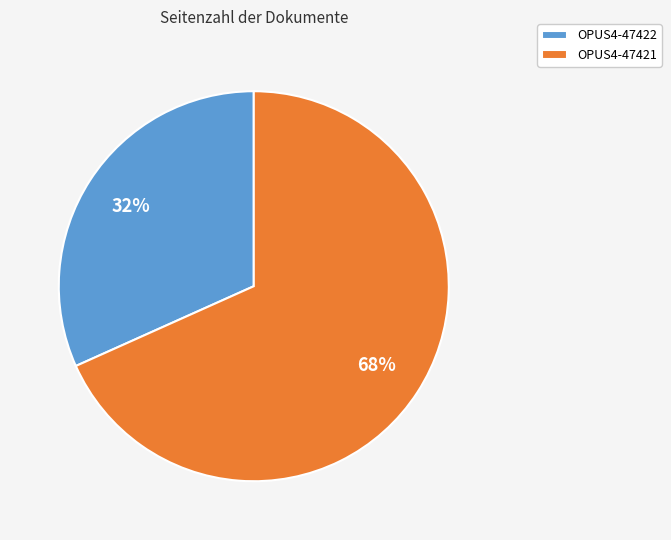

Which category has the biggest portion of the pie?

OPUS4-47421